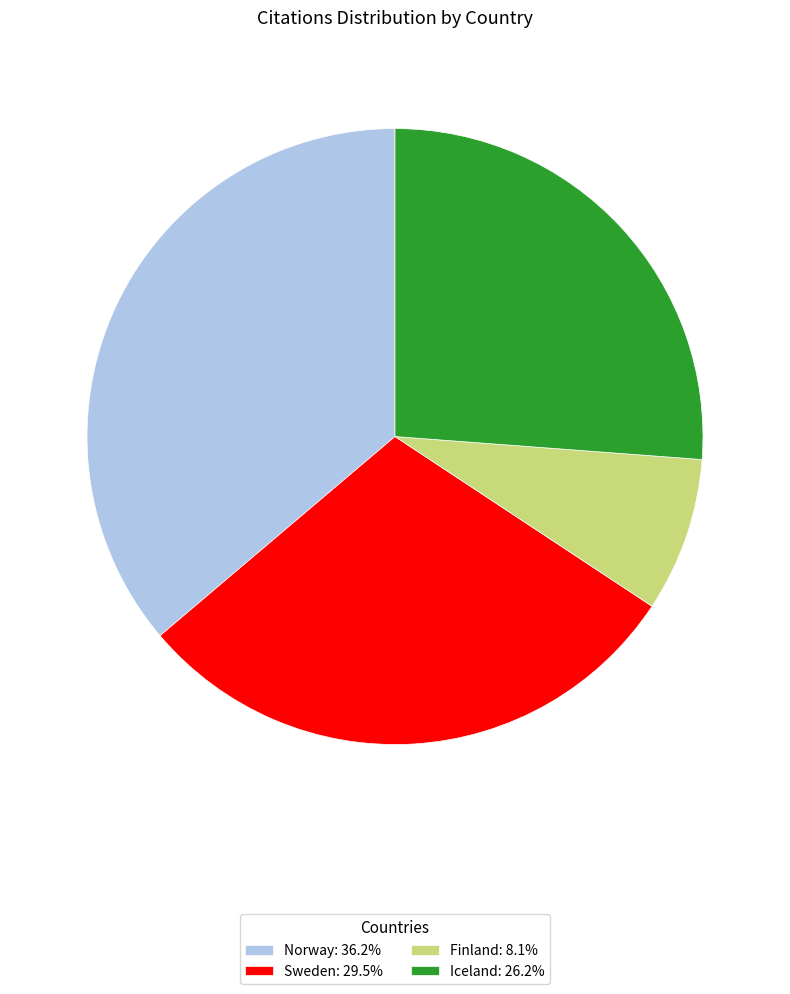

Is it true that Norway is 22% of the pie?

False